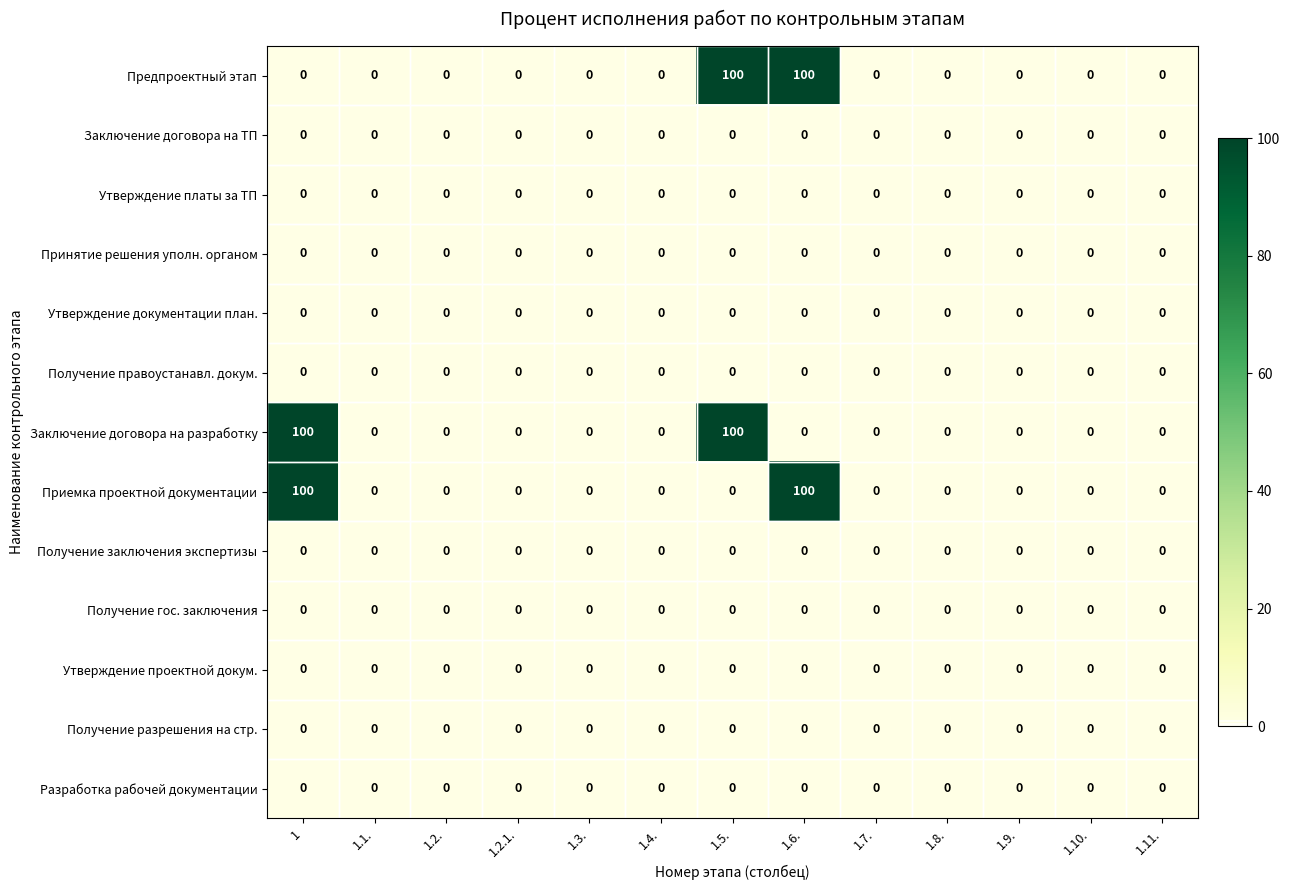

The value of Утверждение платы за ТП at 1.3. is 0. True or false?

True